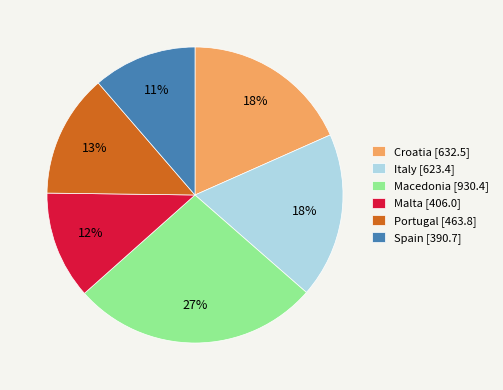

Is it true that Portugal is 13% of the pie?

True